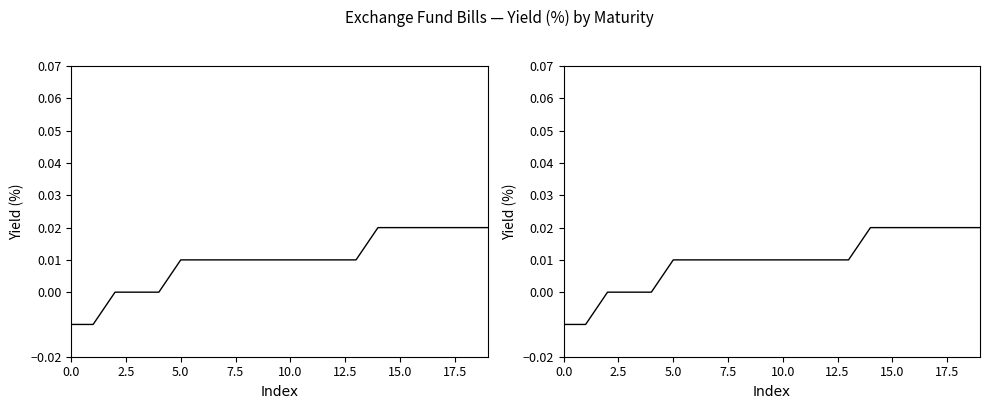

How many values are below 0?

2